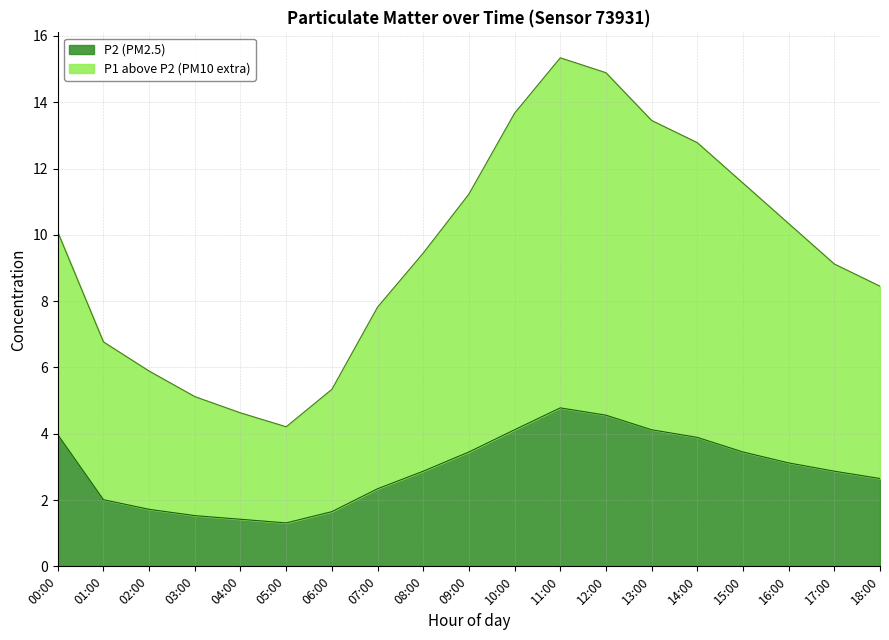

Reading right to left, extract all data points from this chart.

P1: 8.4	9.1	10.3	11.6	12.8	13.4	14.9	15.3	13.7	11.2	9.4	7.8	5.3	4.2	4.6	5.1	5.9	6.8	10.1
P2: 2.6	2.9	3.1	3.5	3.9	4.1	4.6	4.8	4.1	3.5	2.9	2.3	1.6	1.3	1.4	1.5	1.7	2.0	4.0